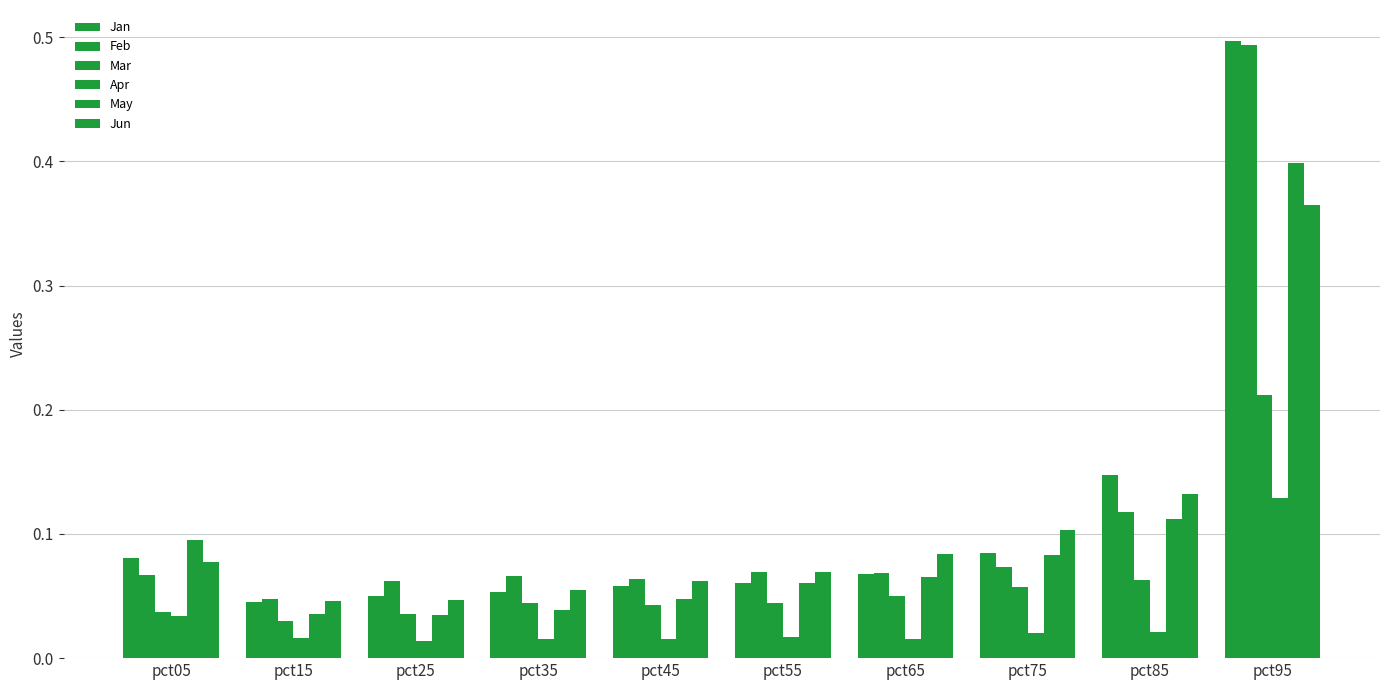

What is the sum of the Mar values at pct55 and pct75?

0.1